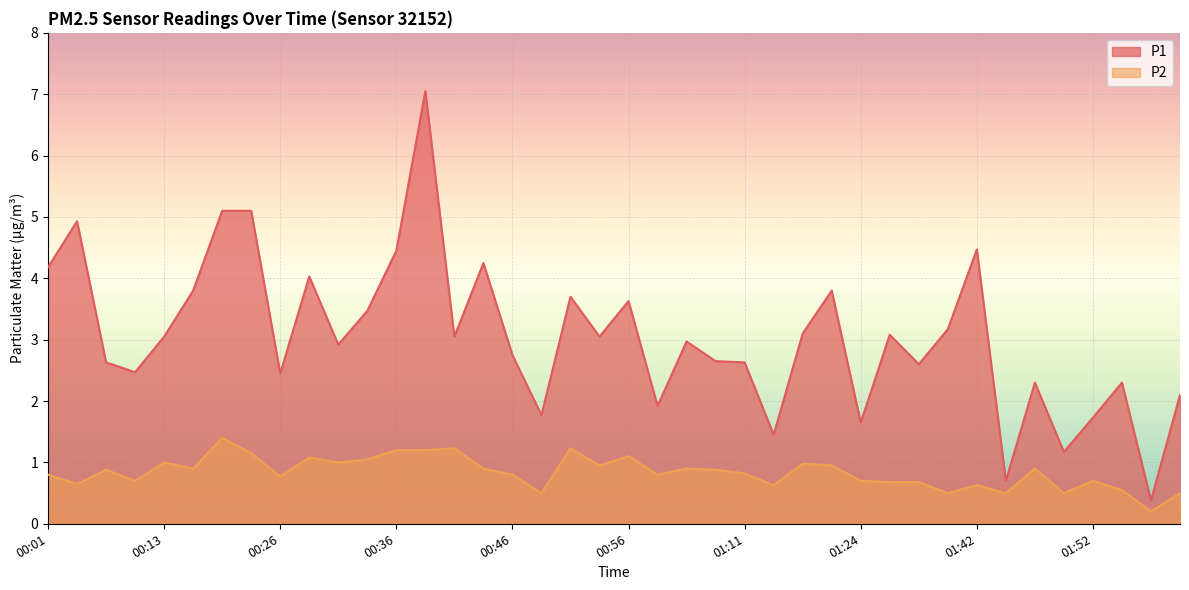

Which series has the largest total across all categories?

P1